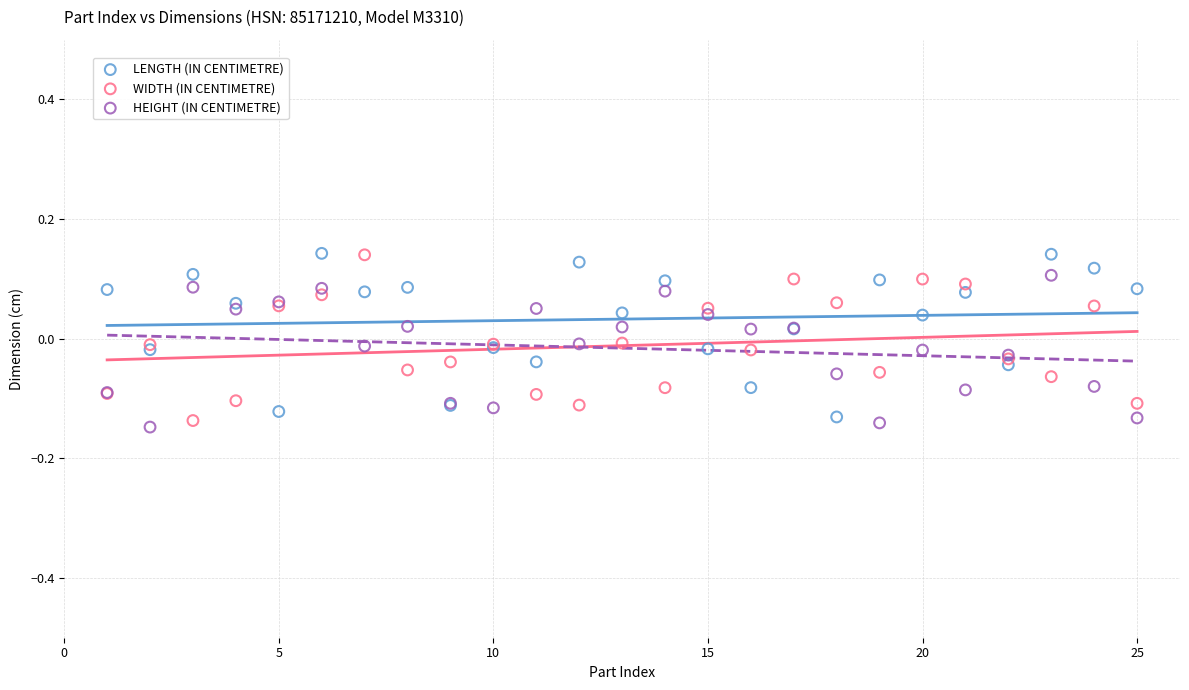

What are all the series names shown in the legend?

LENGTH (IN CENTIMETRE), WIDTH (IN CENTIMETRE), HEIGHT (IN CENTIMETRE)